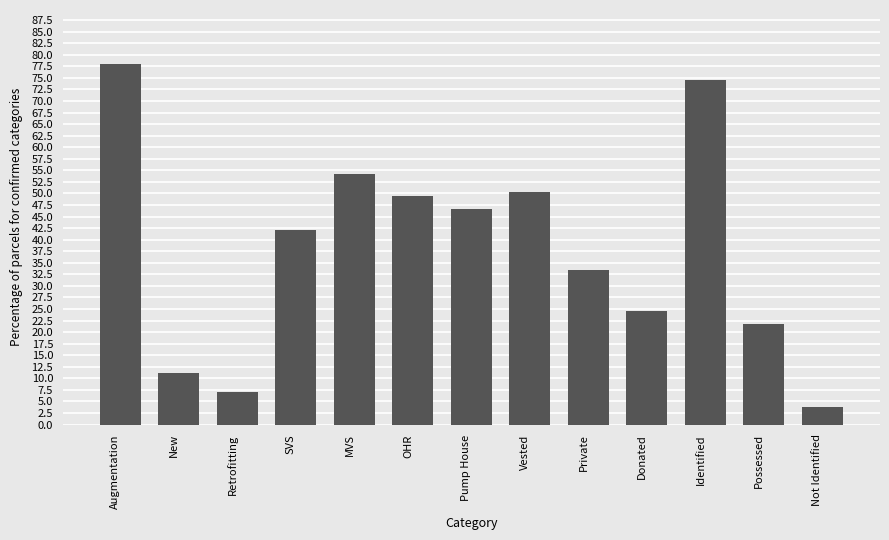

What is the value of the 4th bar from the left?

42.0